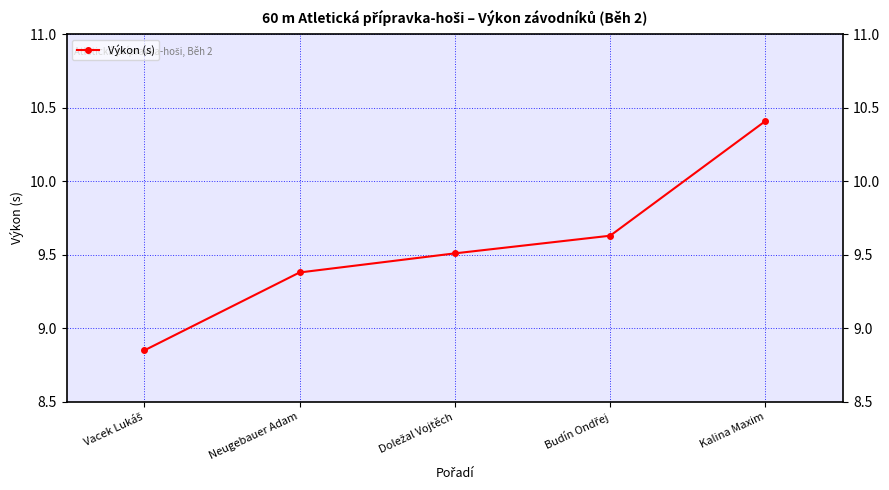

What is the label of the 4th point from the right?

Neugebauer Adam